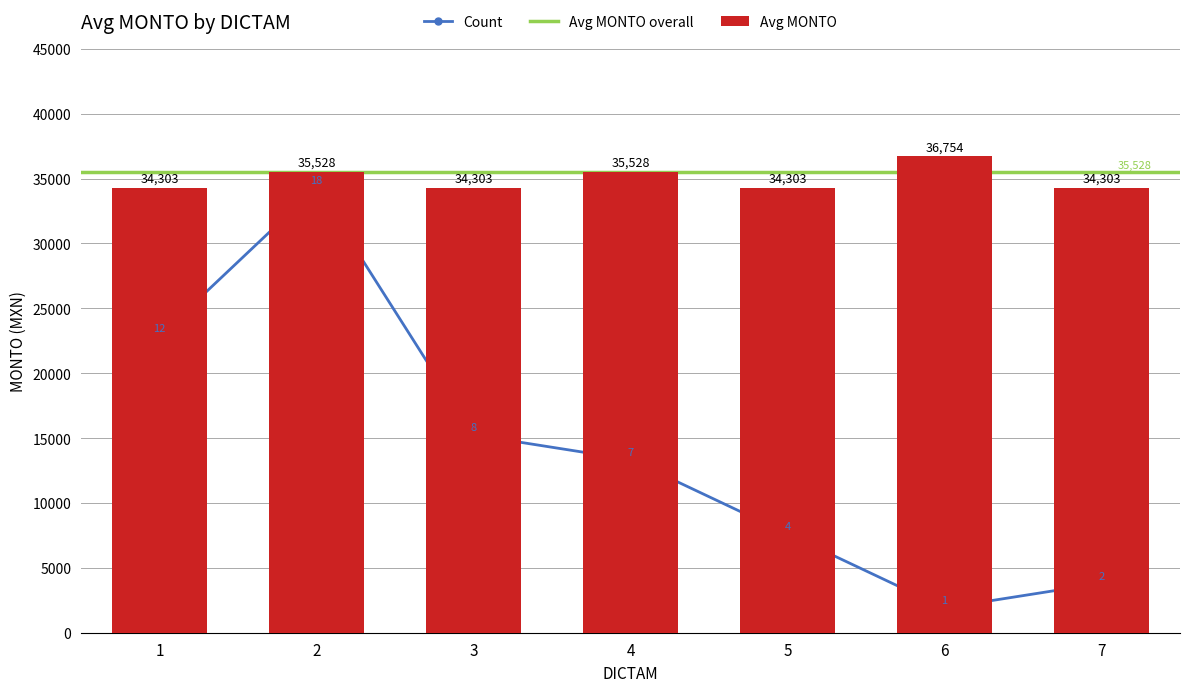

At which category is the sum across all series the highest?

6